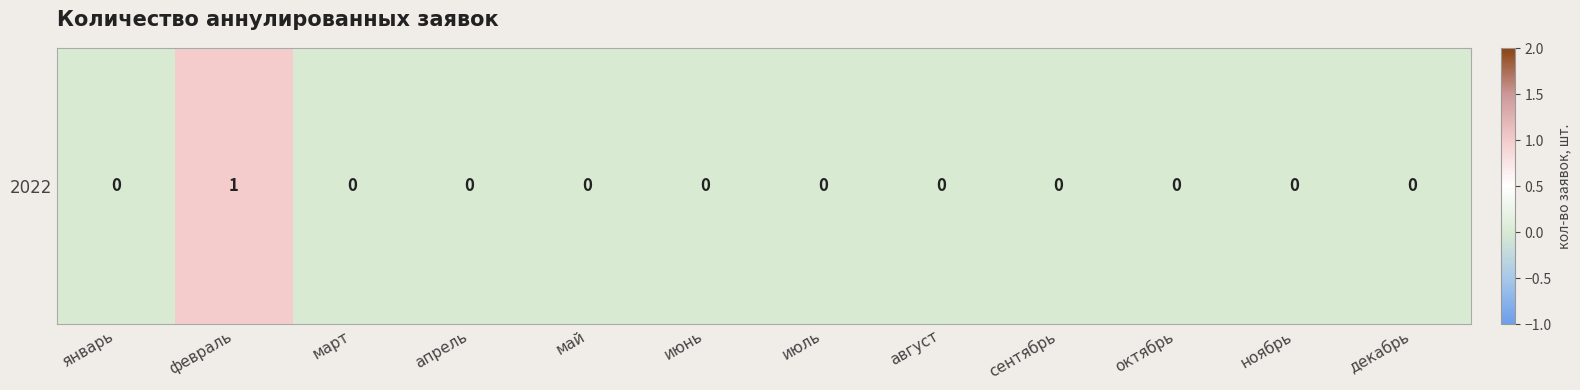

Reading left to right, list all the values displayed in this chart.

0	1	0	0	0	0	0	0	0	0	0	0